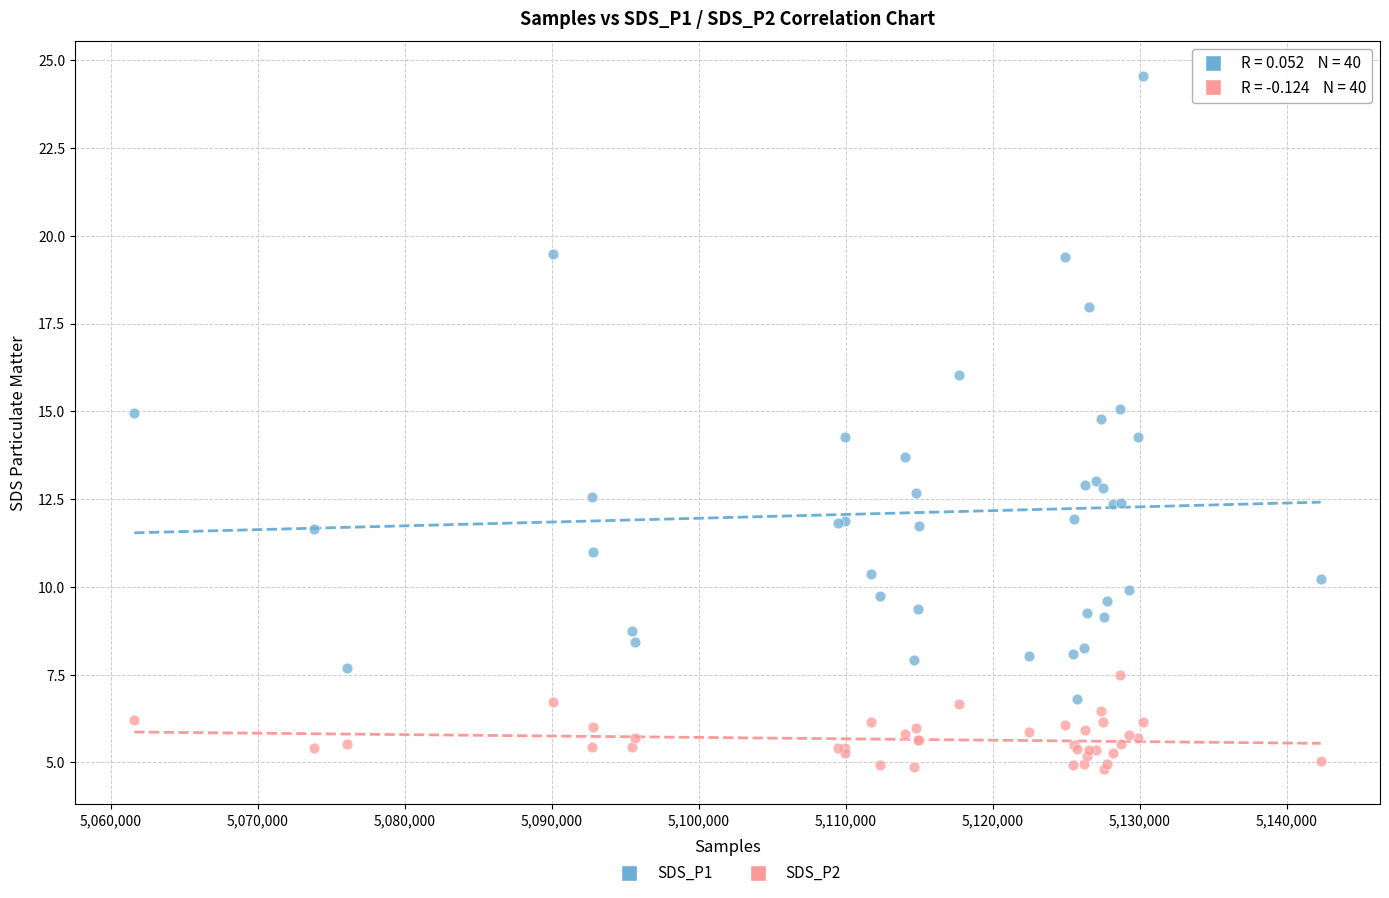

Which series reaches the minimum Y coordinate?

SDS_P2